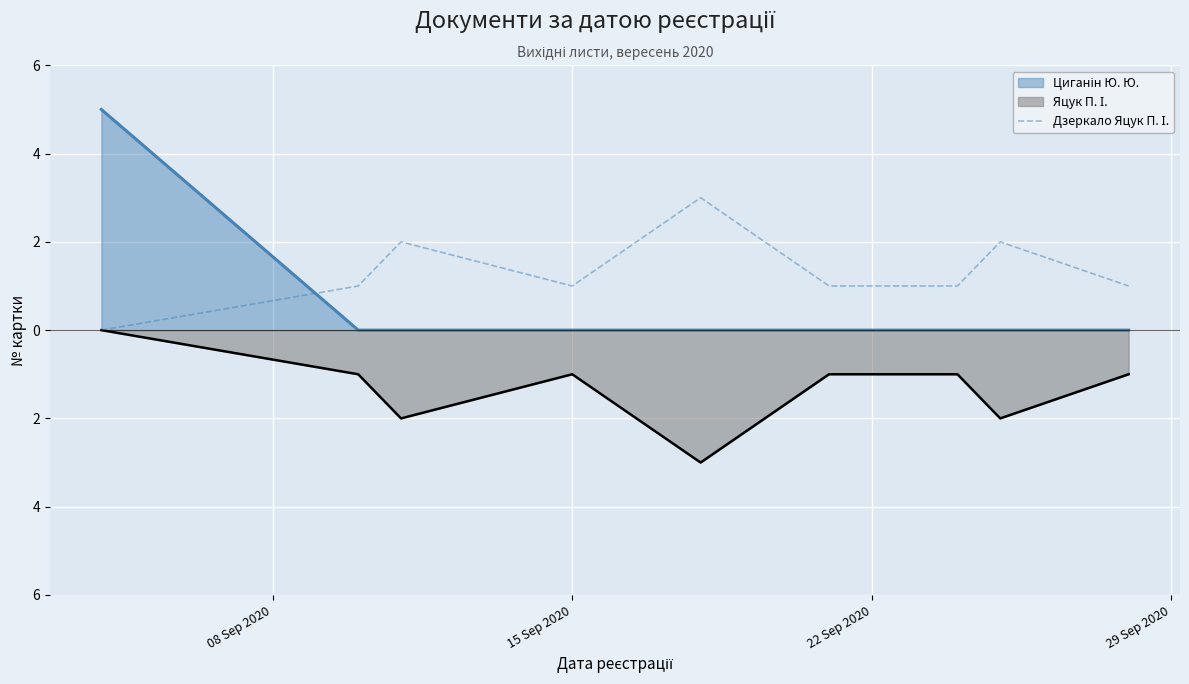

Reading right to left, extract all data points from this chart.

1	2	1	1	3	1	2	1	0